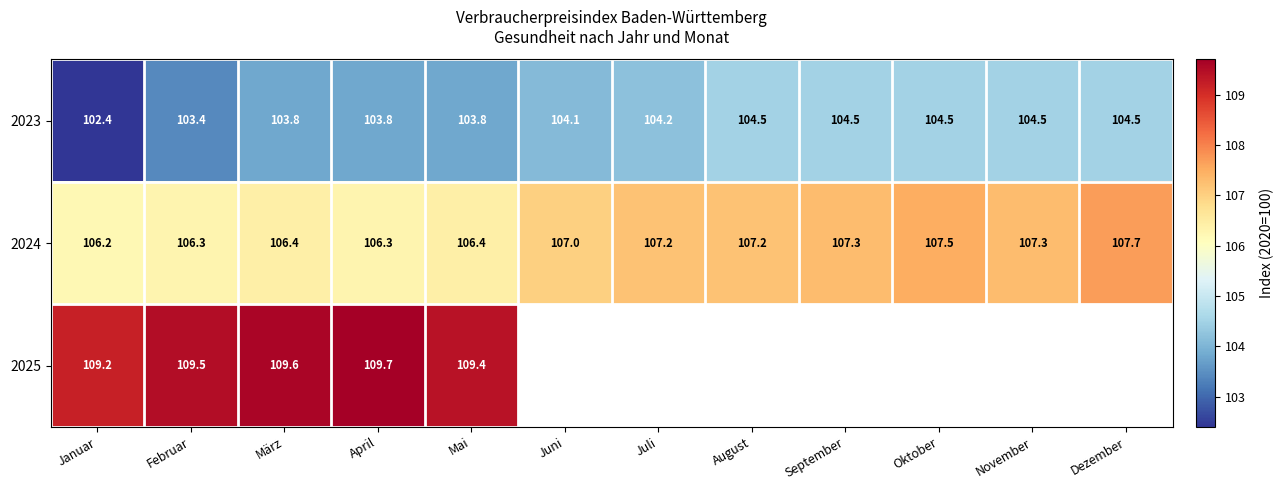

What is the spread (max minus min) of values at Mai?

5.6